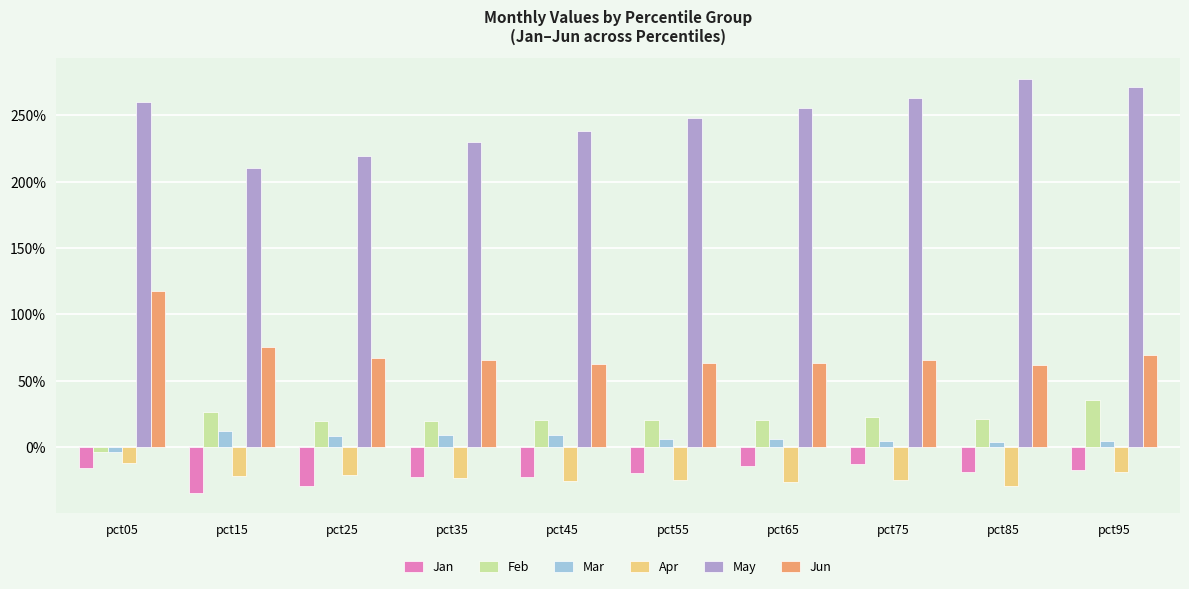

What are all the series names shown in the legend?

Jan, Feb, Mar, Apr, May, Jun